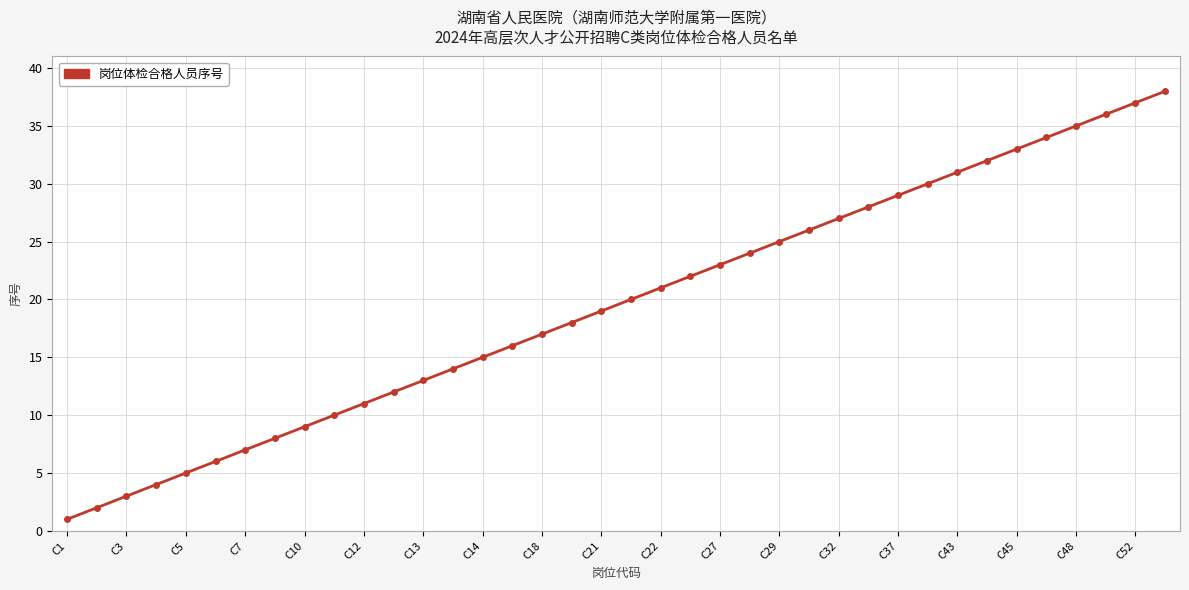

What is the difference between the maximum and minimum values?

37